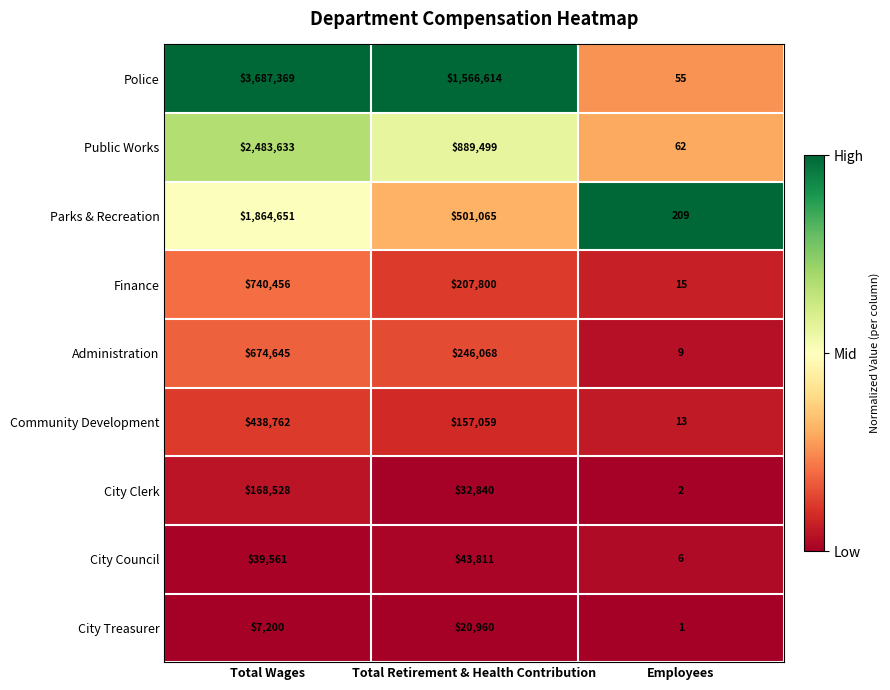

Reading right to left, transcribe all the data shown in this chart.

Police: Employees=55	Total Retirement & Health Contribution=1566614	Total Wages=3687369
Public Works: Employees=62	Total Retirement & Health Contribution=889499	Total Wages=2483633
Parks & Recreation: Employees=209	Total Retirement & Health Contribution=501065	Total Wages=1864651
Finance: Employees=15	Total Retirement & Health Contribution=207800	Total Wages=740456
Administration: Employees=9	Total Retirement & Health Contribution=246068	Total Wages=674645
Community Development: Employees=13	Total Retirement & Health Contribution=157059	Total Wages=438762
City Clerk: Employees=2	Total Retirement & Health Contribution=32840	Total Wages=168528
City Council: Employees=6	Total Retirement & Health Contribution=43811	Total Wages=39561
City Treasurer: Employees=1	Total Retirement & Health Contribution=20960	Total Wages=7200